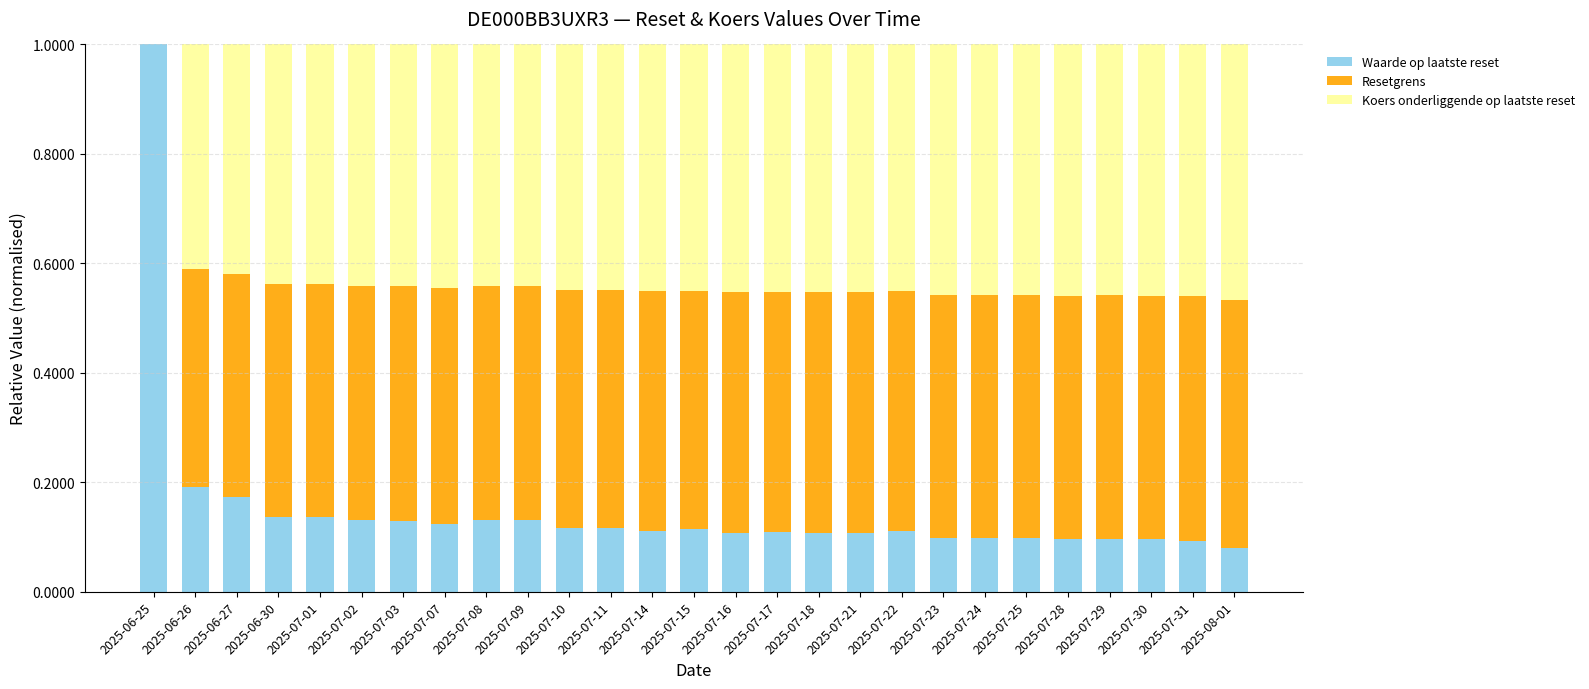

What is the total value across all series at 2025-06-25?

1.0